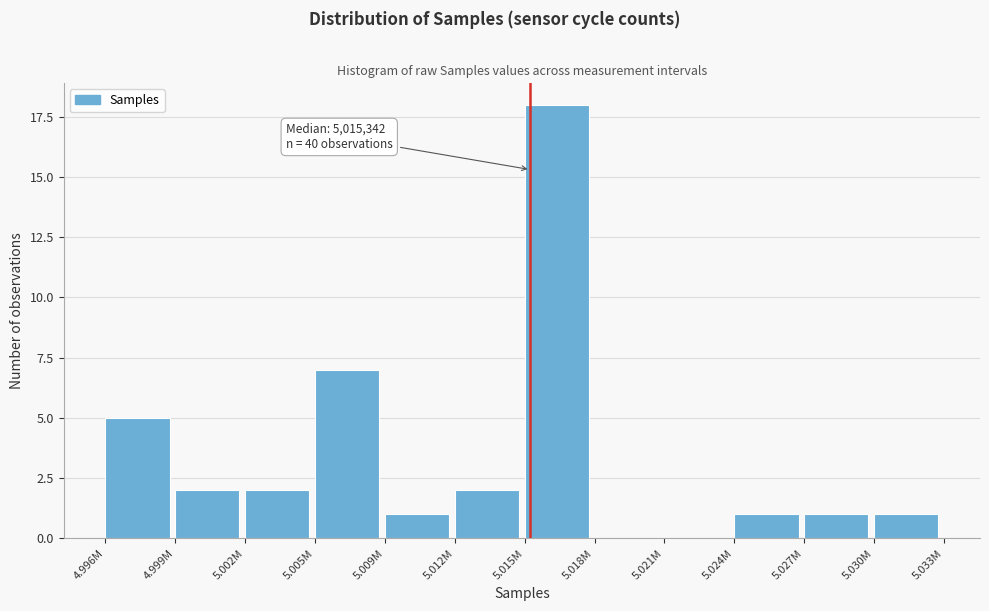

Reading left to right, extract all data points from this chart.

4.996M=5	4.999M=2	5.002M=2	5.005M=7	5.009M=1	5.012M=2	5.015M=18	5.018M=0	5.021M=0	5.024M=1	5.027M=1	5.030M=1